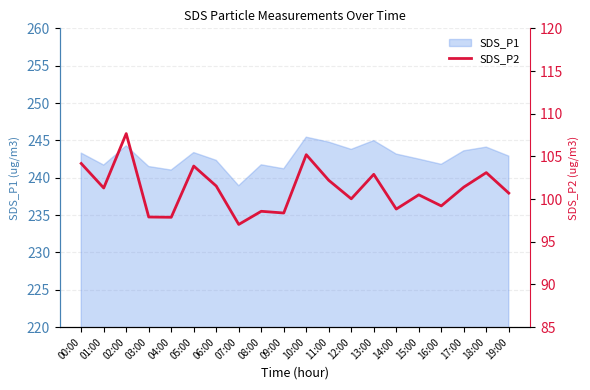

At which category does the data reach its first local valley?

01:00